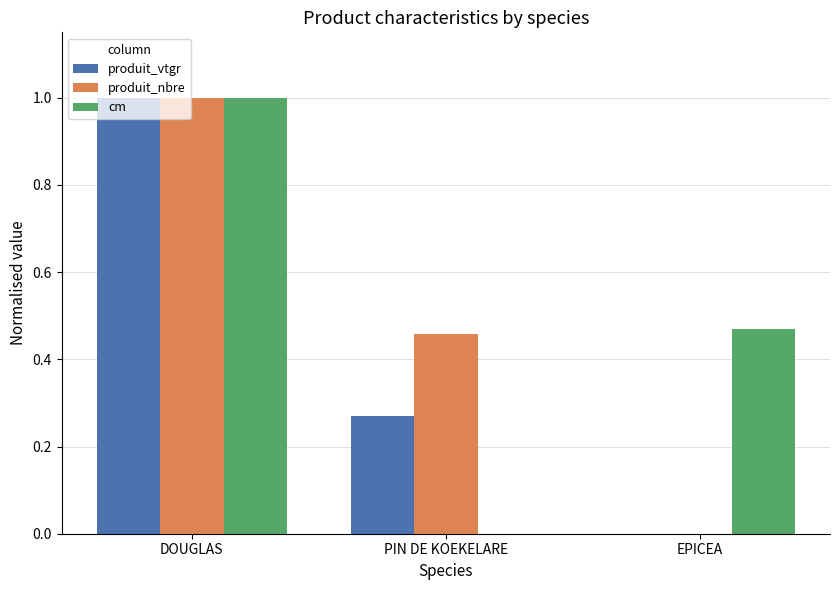

What is the sum of the cm values at DOUGLAS and PIN DE KOEKELARE?

1.0